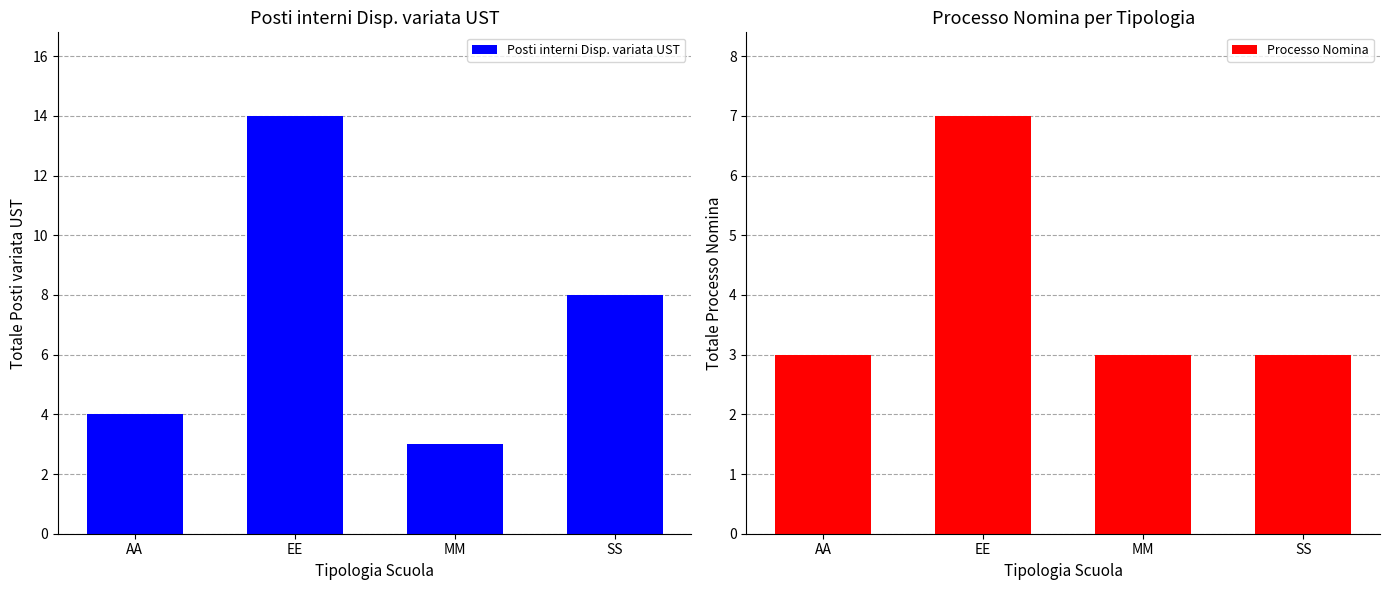

At which label does Posti interni Disp. variata UST first exceed 8?

EE